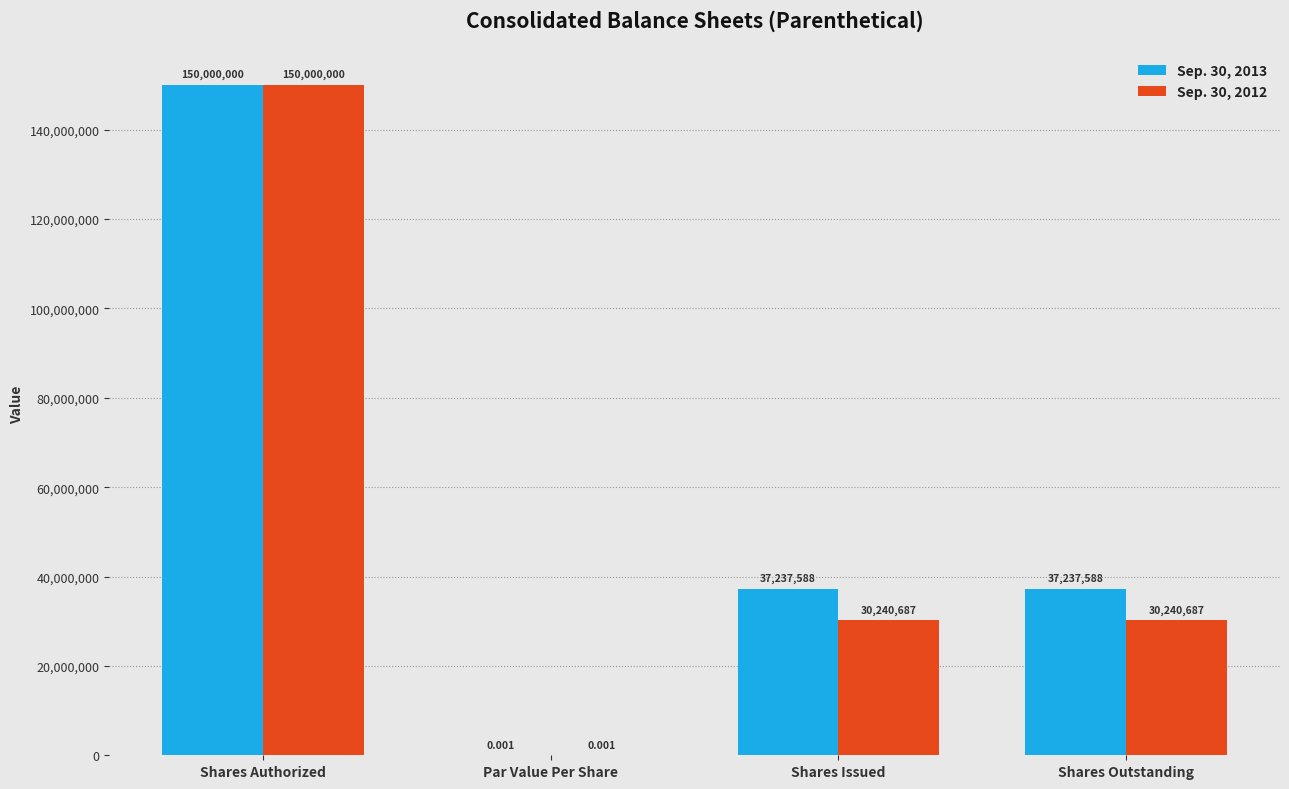

Which category has the highest value in the Sep. 30, 2012 series?

Shares Authorized